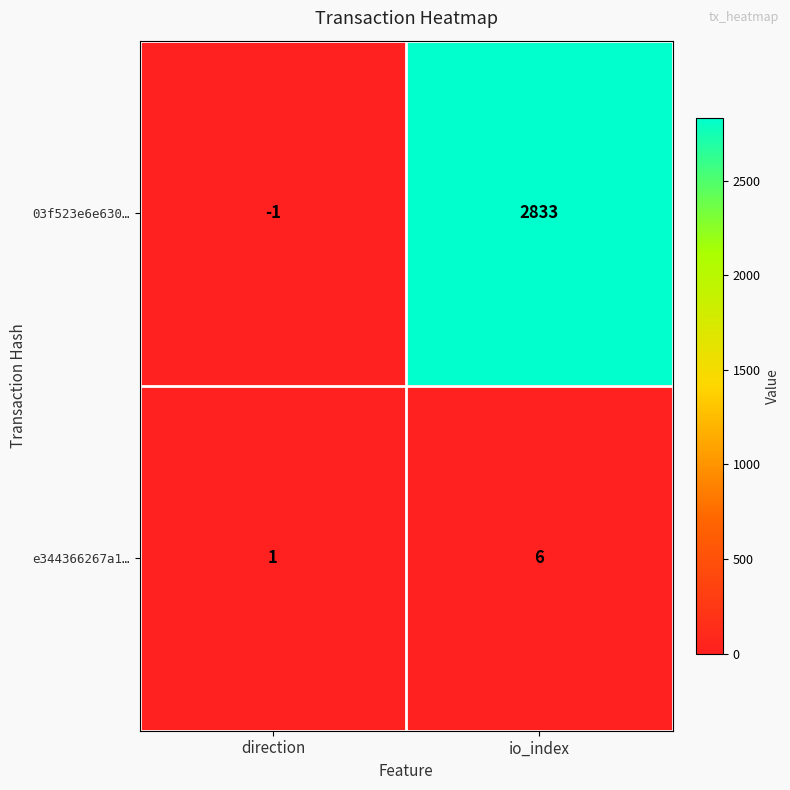

Reading left to right, extract all data points from this chart.

03f523e6e630…: -1	2833
e344366267a1…: 1	6